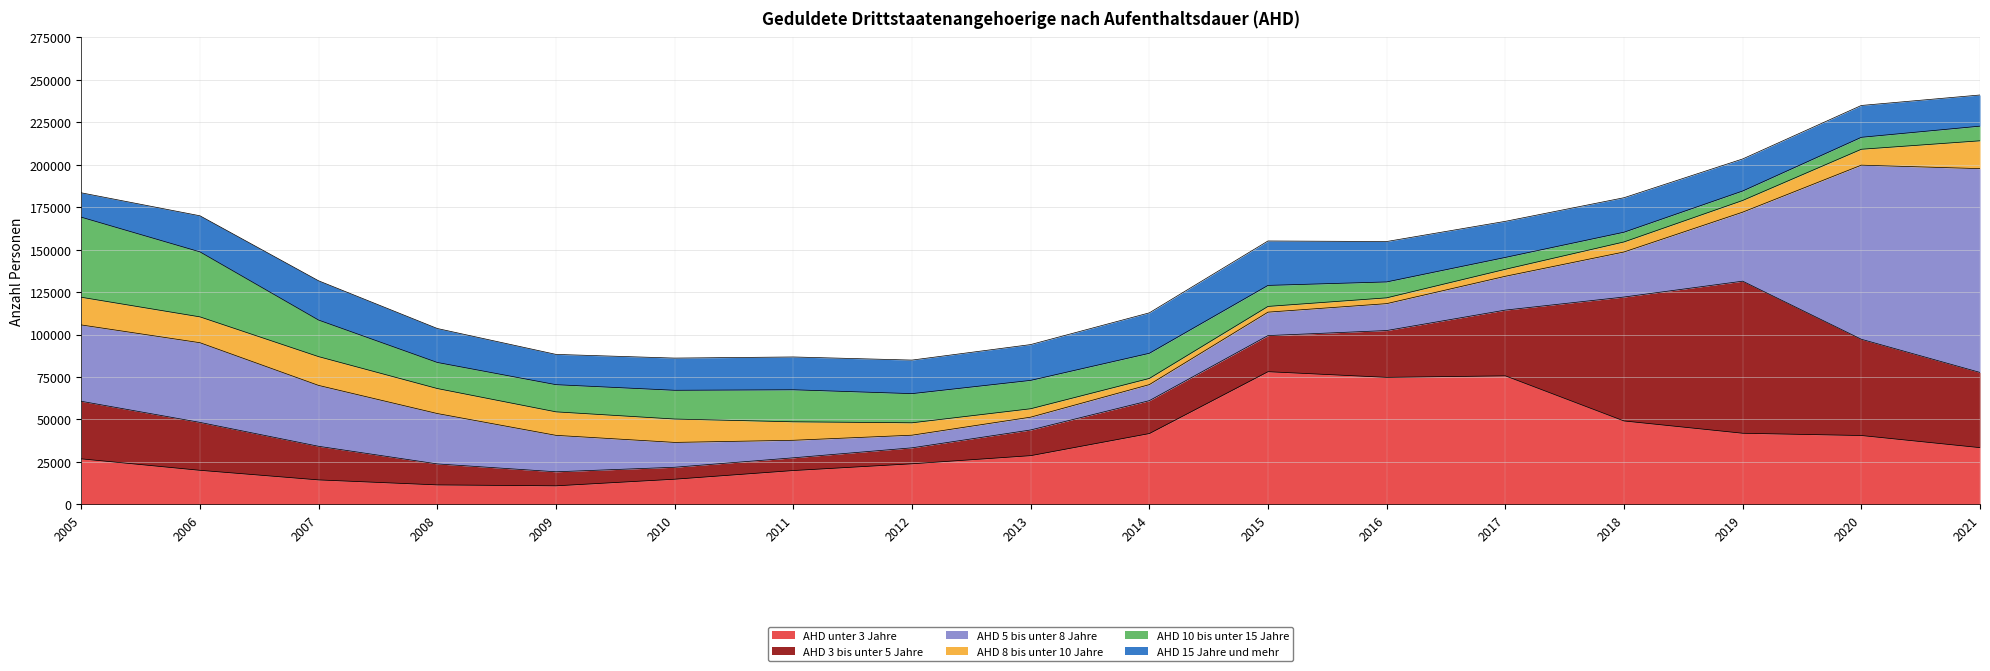

The value of AHD 15 Jahre und mehr at 2020 is 18755. True or false?

True